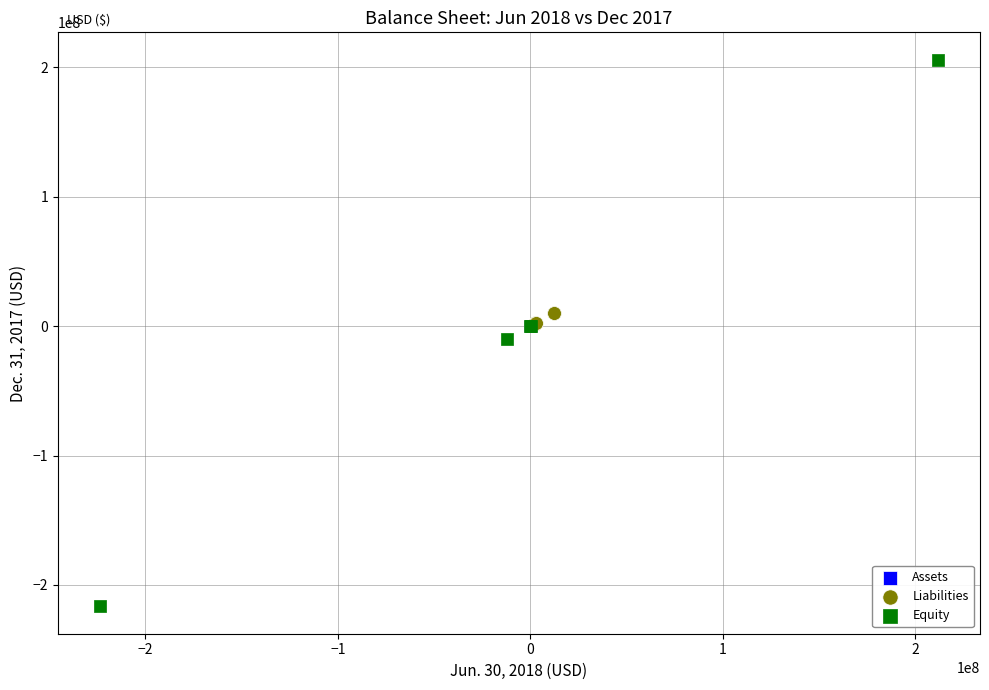

Which series contains the lowest Y value?

Equity